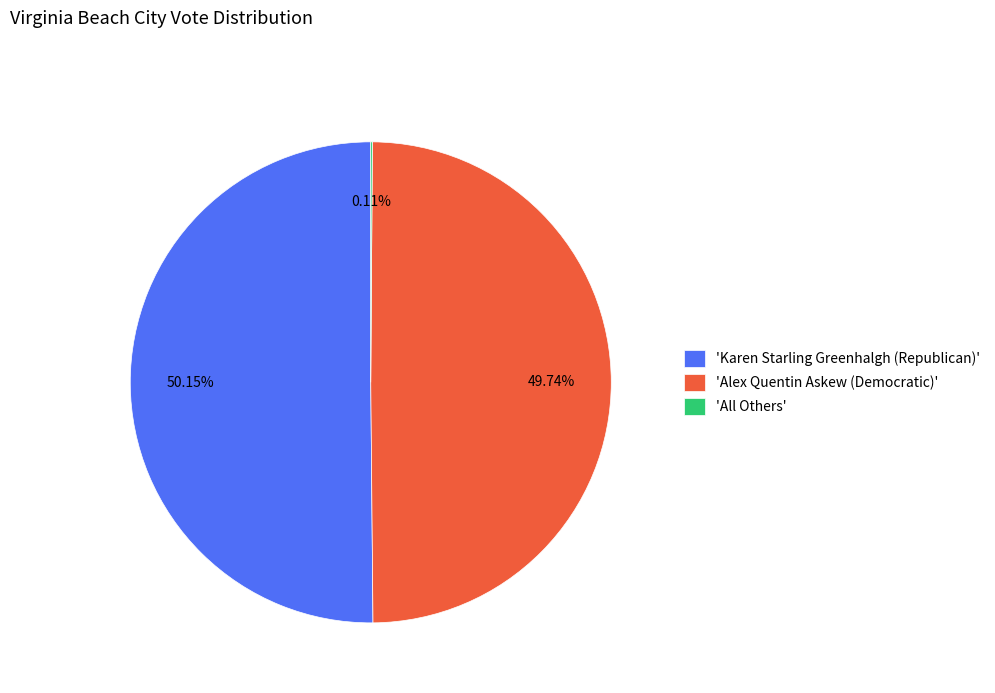

Combined, do 'Karen Starling Greenhalgh (Republican)' and 'Alex Quentin Askew (Democratic)' account for over 50%?

Yes